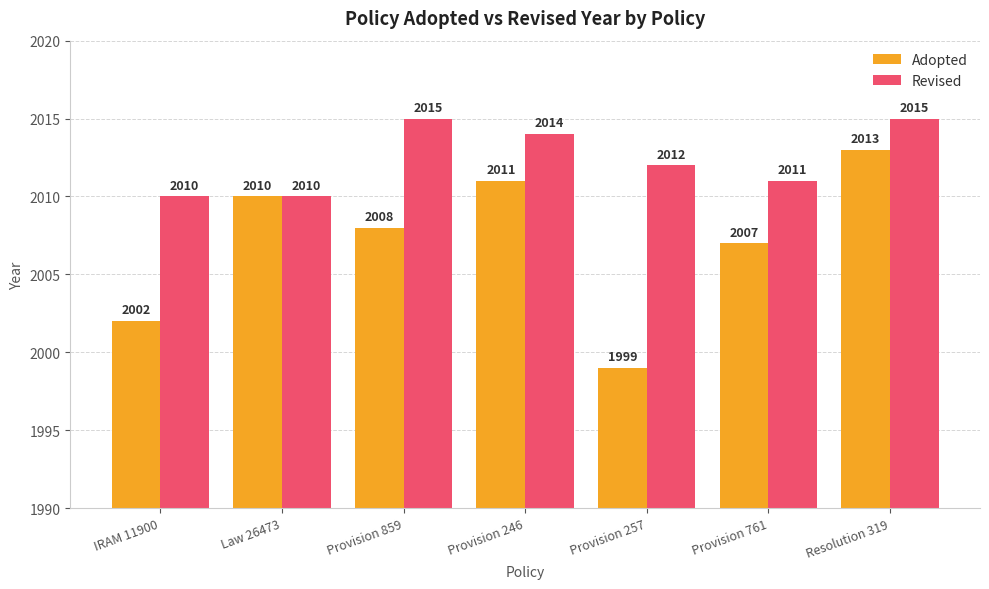

List the labels in order of Adopted value, largest first.

Resolution 319, Provision 246, Law 26473, Provision 859, Provision 761, IRAM 11900, Provision 257